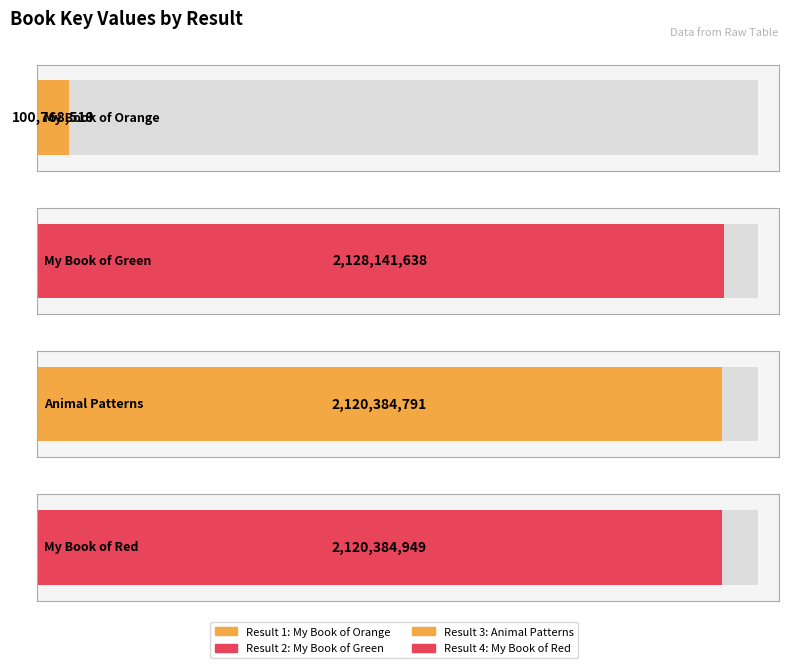

Does the chart contain any negative values?

No